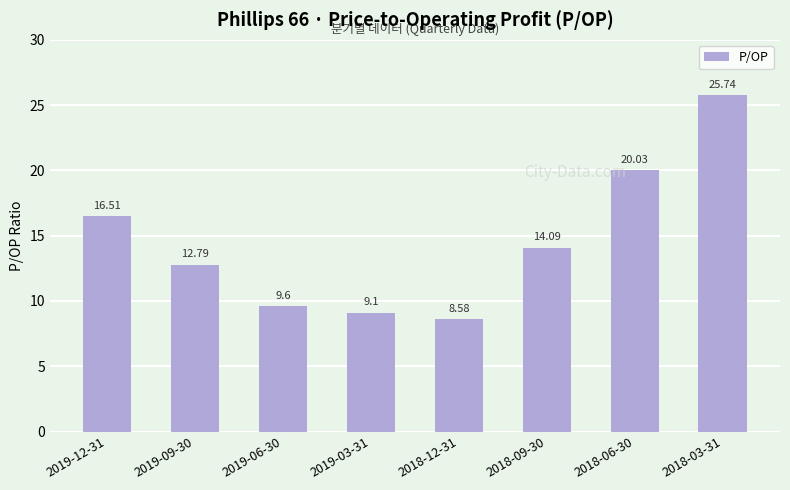

Reading left to right, extract all data points from this chart.

16.5	12.8	9.6	9.1	8.6	14.1	20.0	25.7